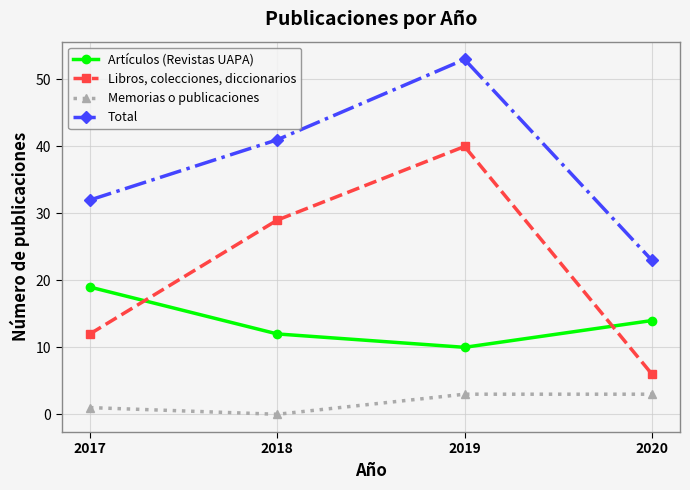

Reading left to right, extract all data points from this chart.

Artículos (Revistas UAPA): 19	12	10	14
Libros, colecciones, diccionarios: 12	29	40	6
Memorias o publicaciones: 1	0	3	3
Total: 32	41	53	23